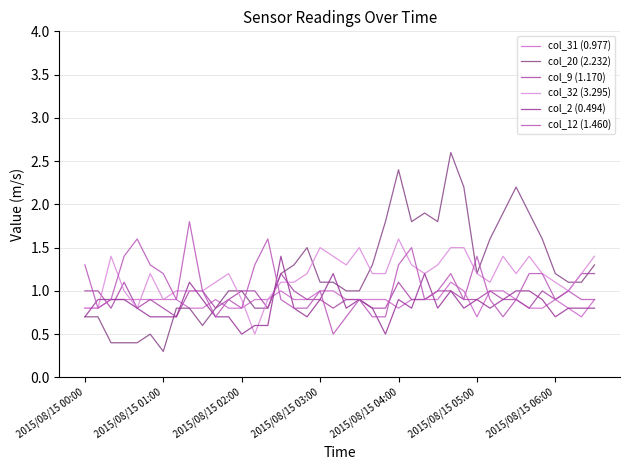

True or false: col_20 (2.232) and col_12 (1.460) intersect in this chart.

True